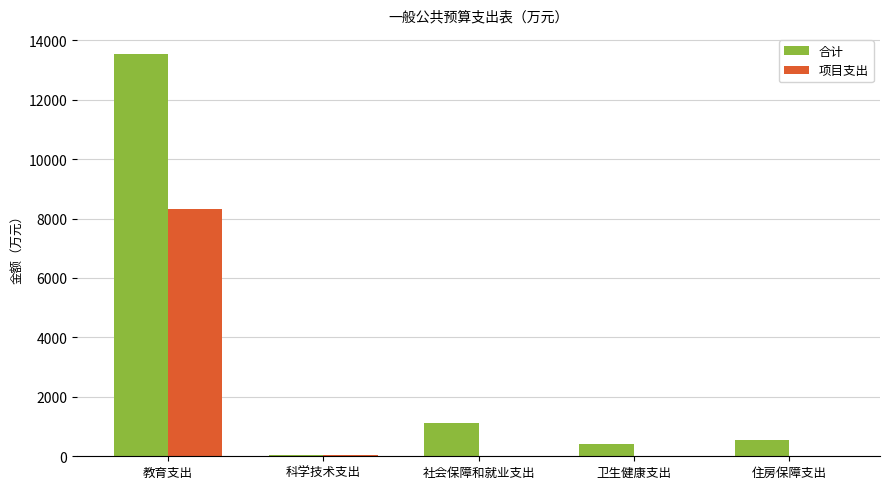

How many groups of bars are there?

5